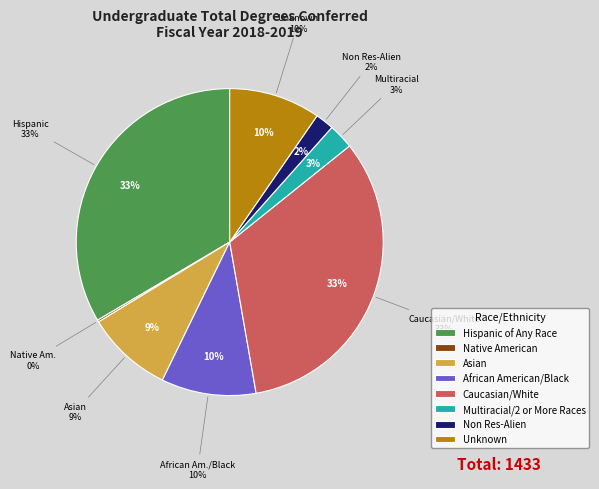

Between African American/Black and Unknown, which is larger?

African American/Black